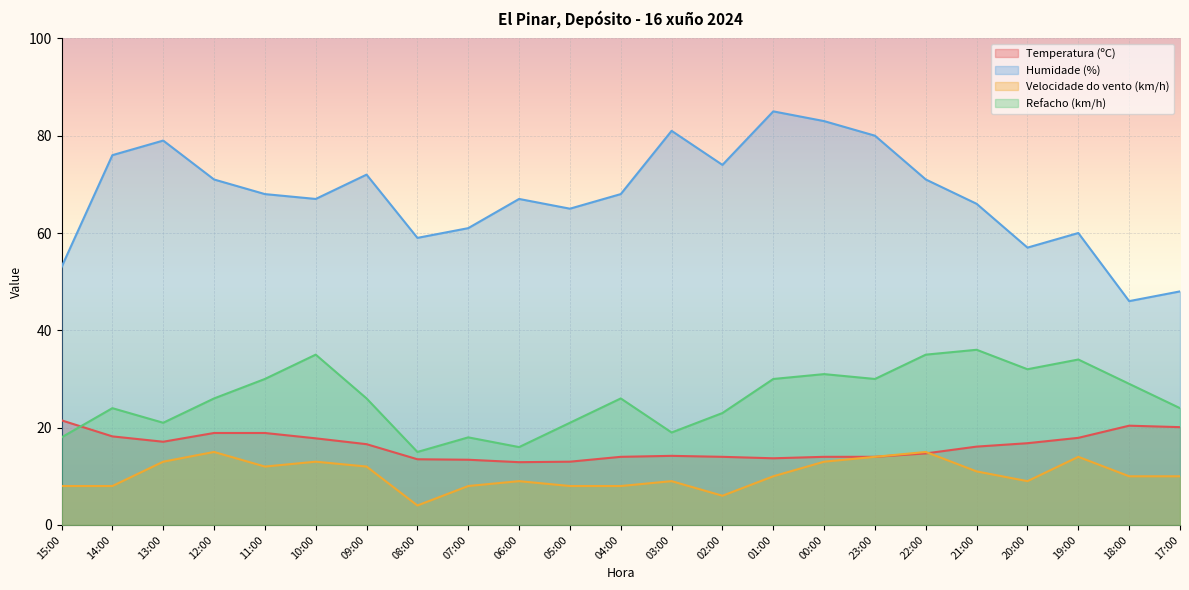

Between which two adjacent categories do Temperatura (ºC) and Velocidade do vento (km/h) first intersect?

22:00 and 21:00